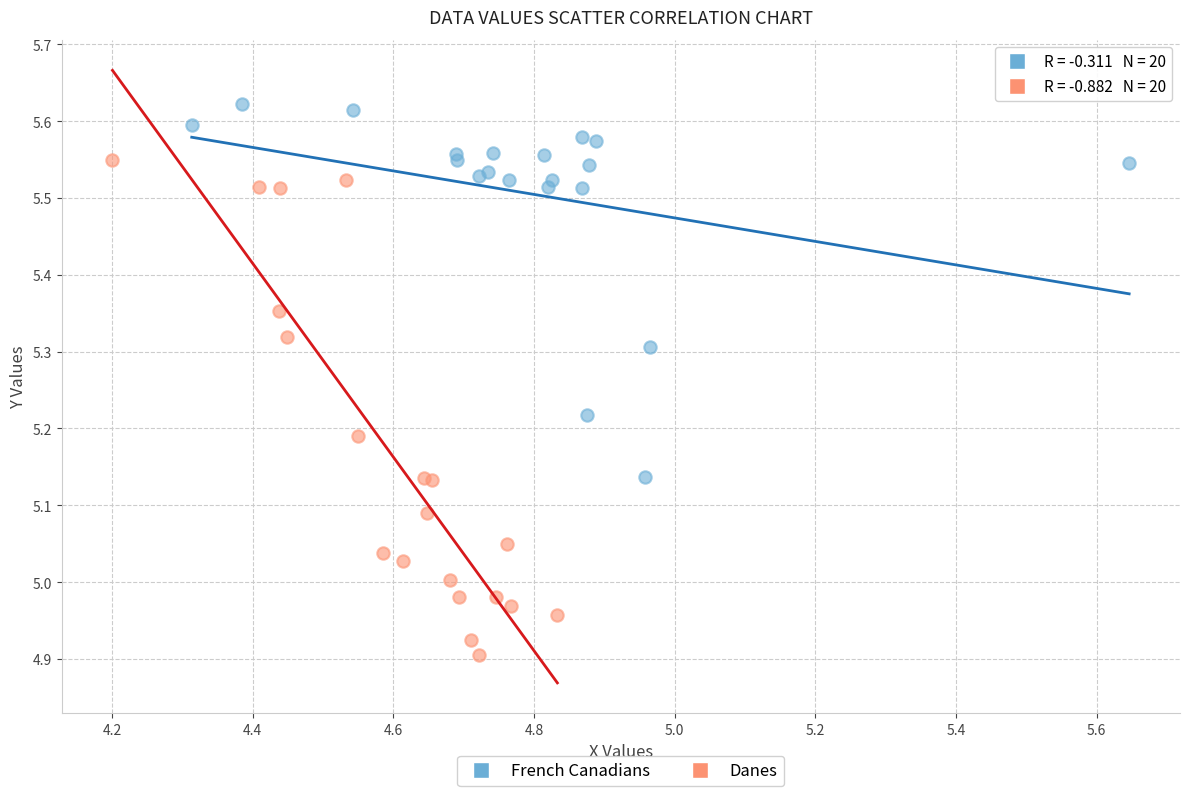

Which series contains the highest Y value?

French Canadians